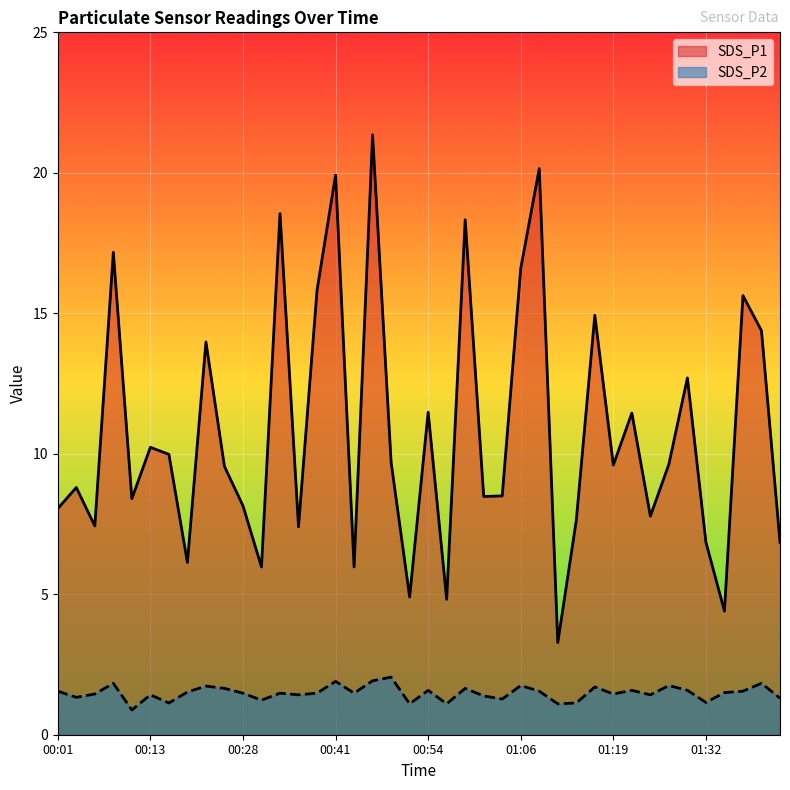

What is the sum of all SDS_P2 values?

59.4